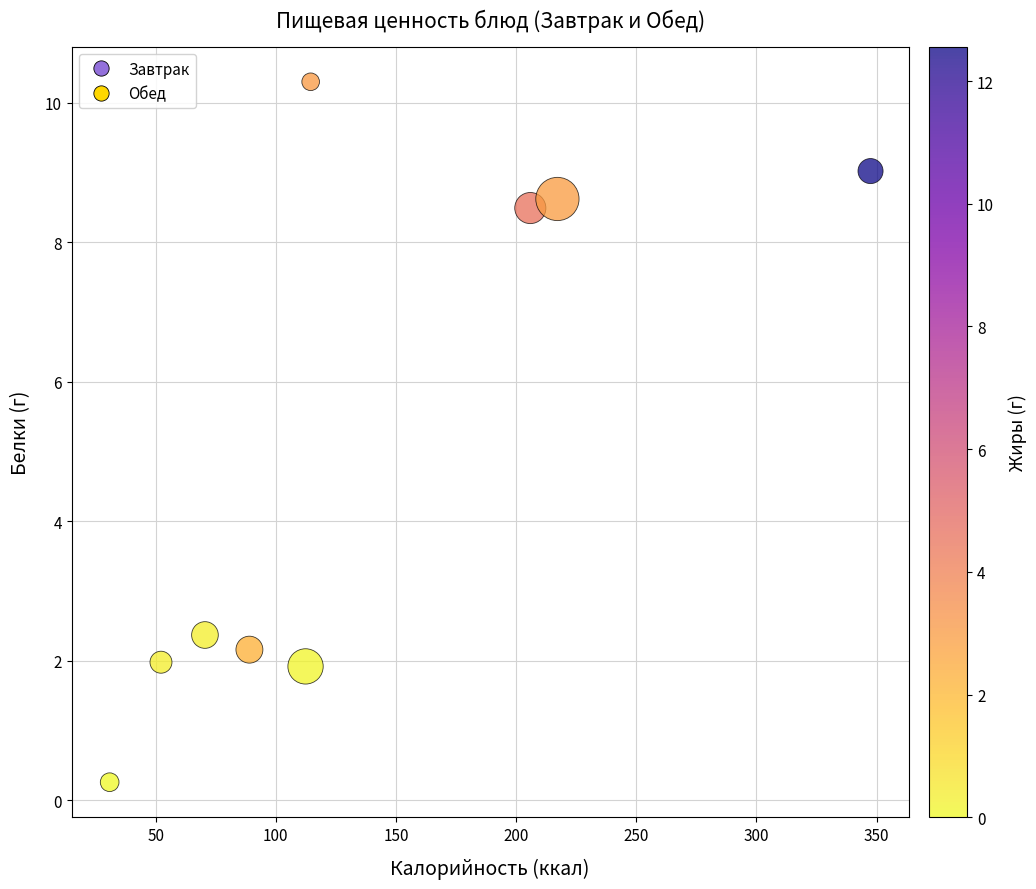

What Y value in the scatter plot is closest to 5?

2.4